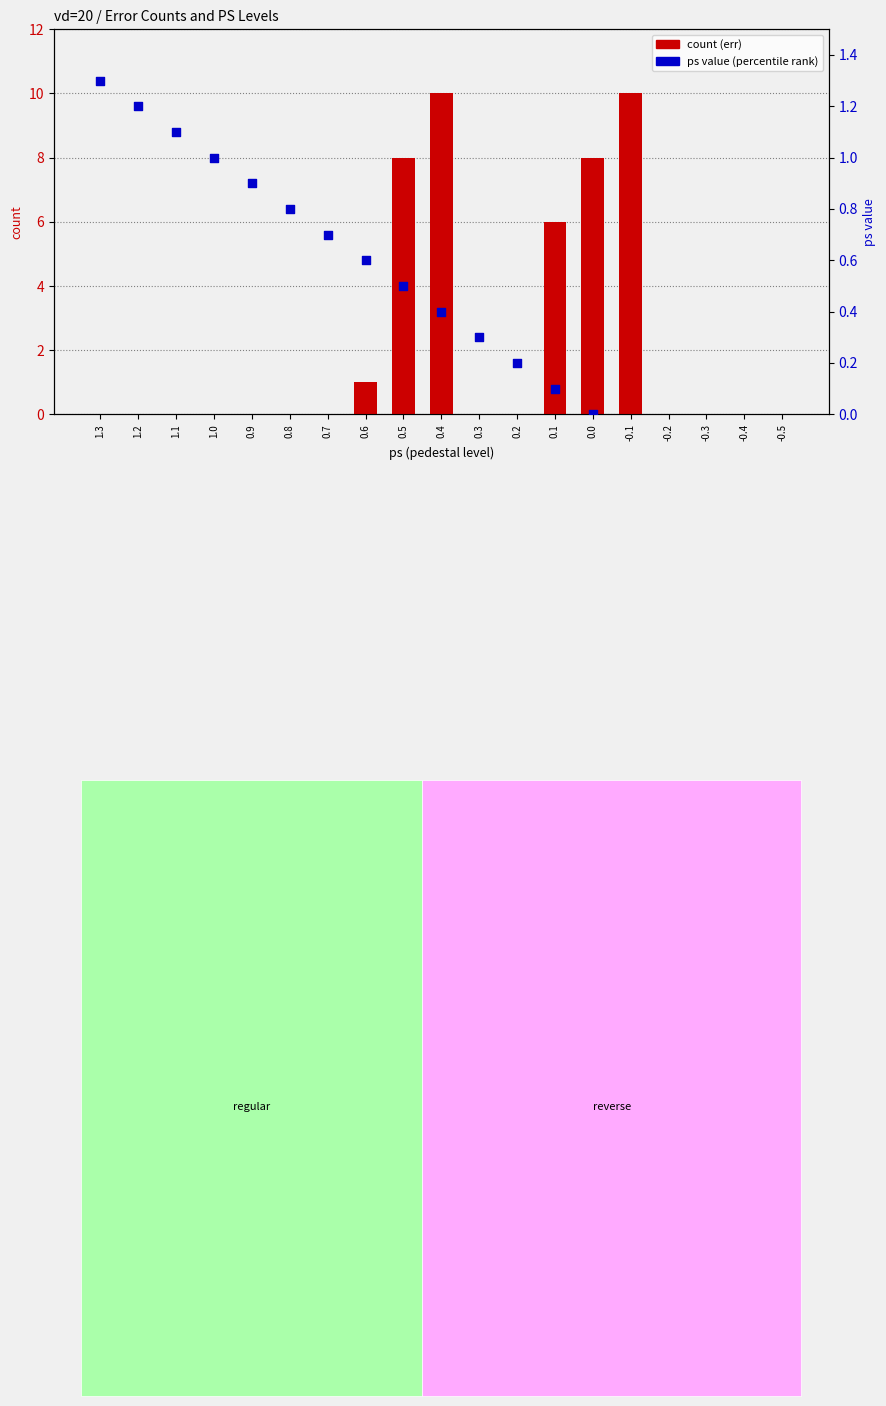

Is the value of count at 0.0 greater than the value of ps value (percentile-like) at 0.3?

Yes